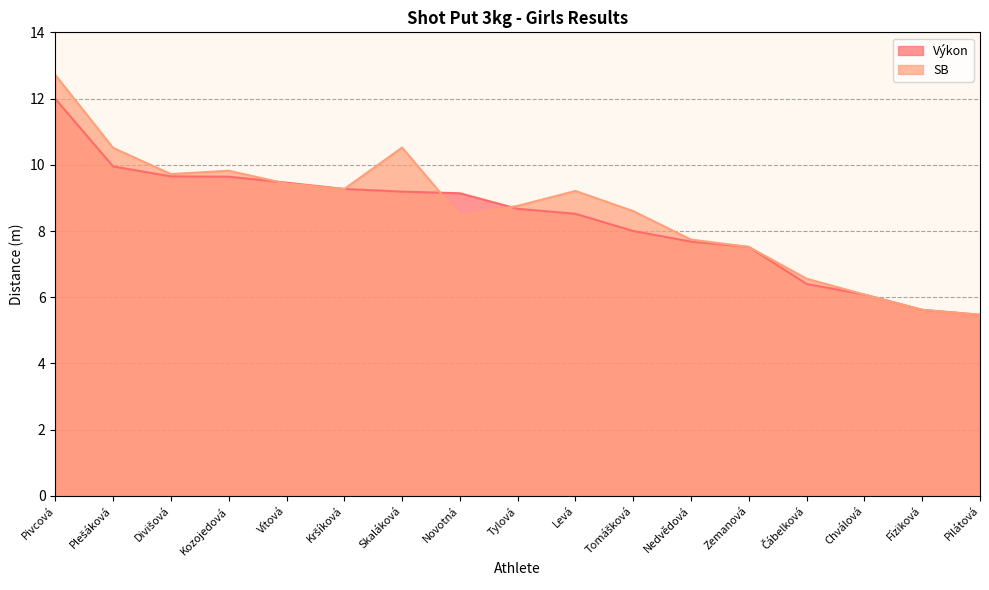

How many lines are shown in the chart?

2